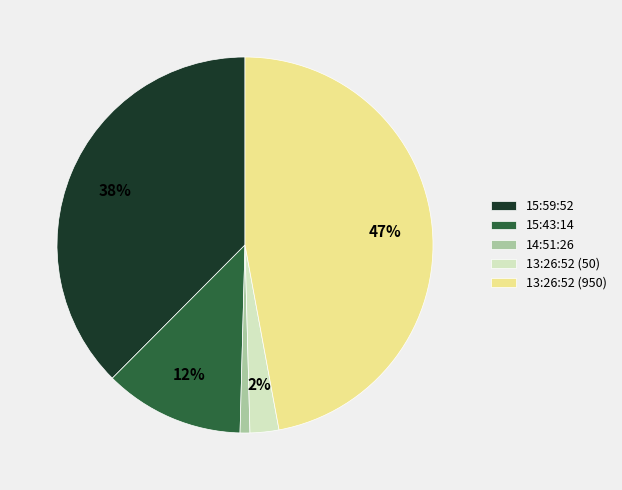

What percentage is the 13:26:52 (950) slice, to the nearest percent?

47%